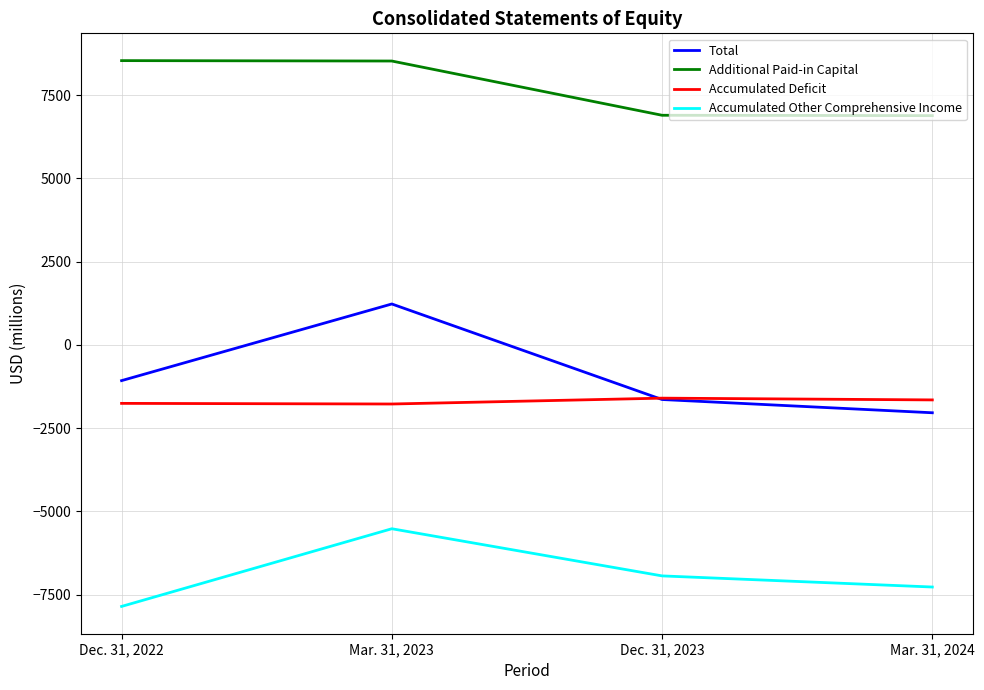

List the labels in order of Accumulated Deficit value, smallest first.

Mar. 31, 2023, Dec. 31, 2022, Mar. 31, 2024, Dec. 31, 2023